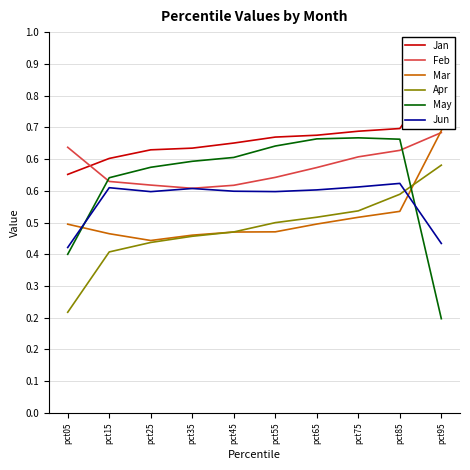

Which series has the largest range (max minus min)?

May